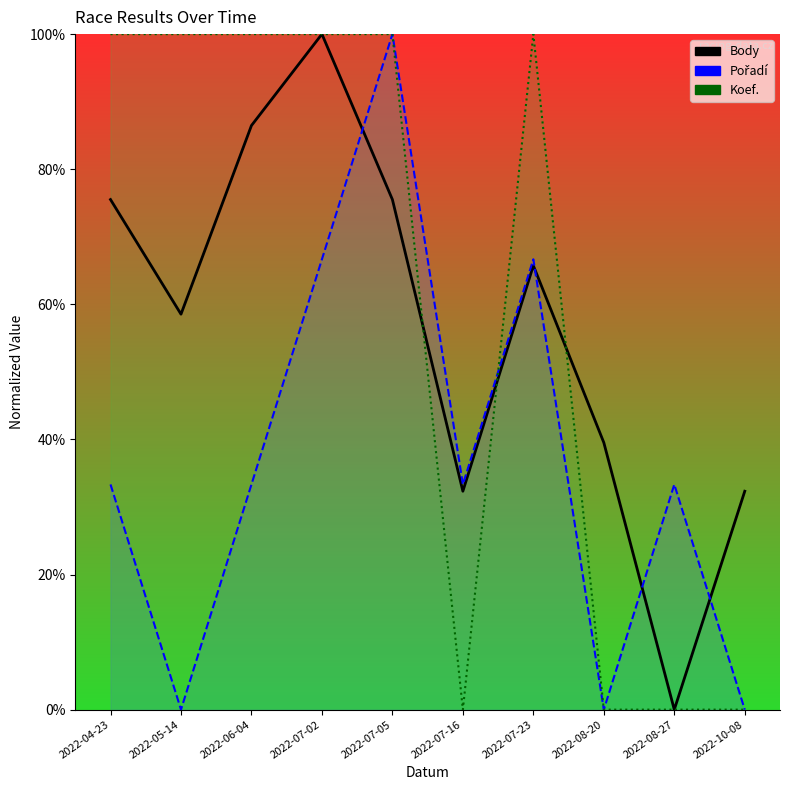

What is the label of the 6th point from the left?

2022-07-16